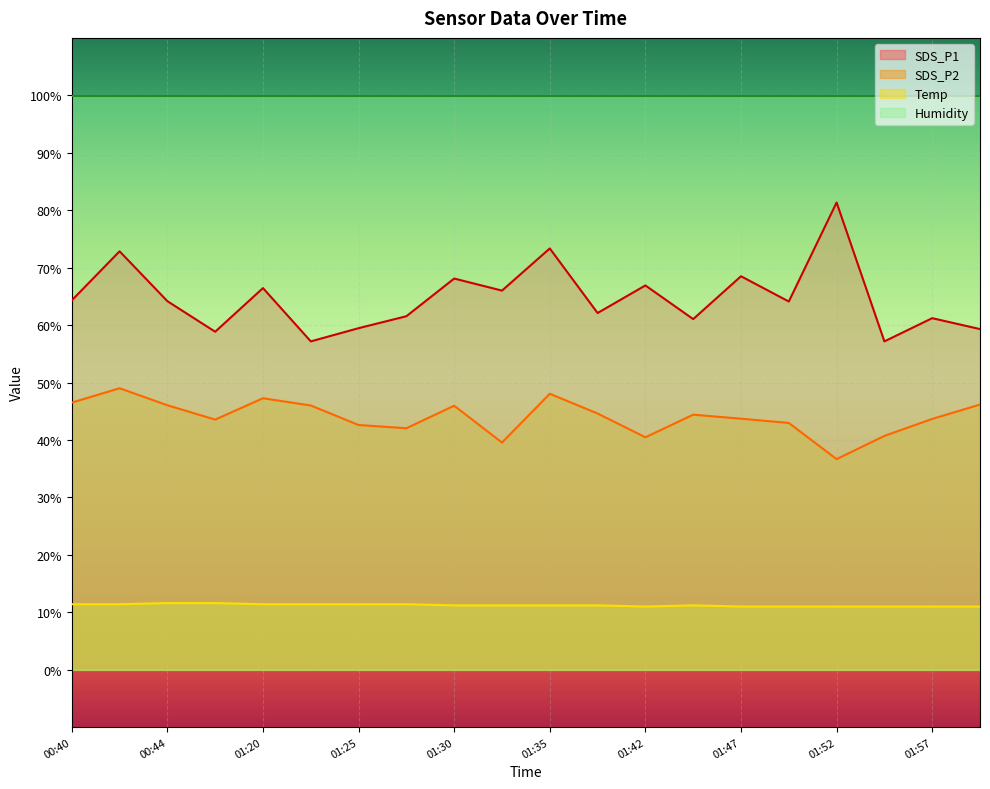

What is the spread (max minus min) of values at 00:44?

88.3